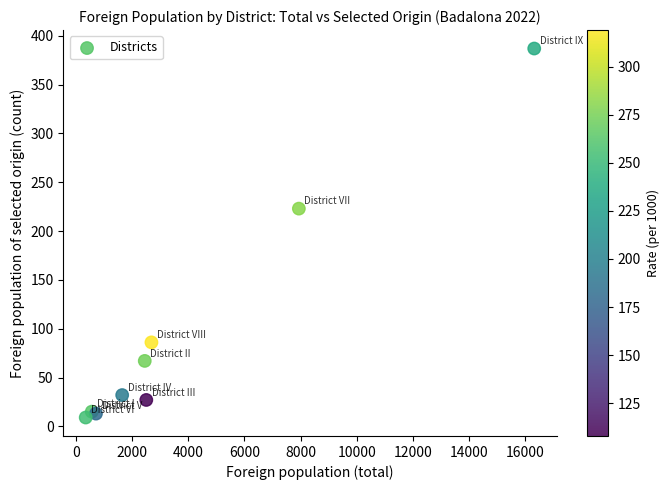

What Y value in the scatter plot is closest to 198?

223